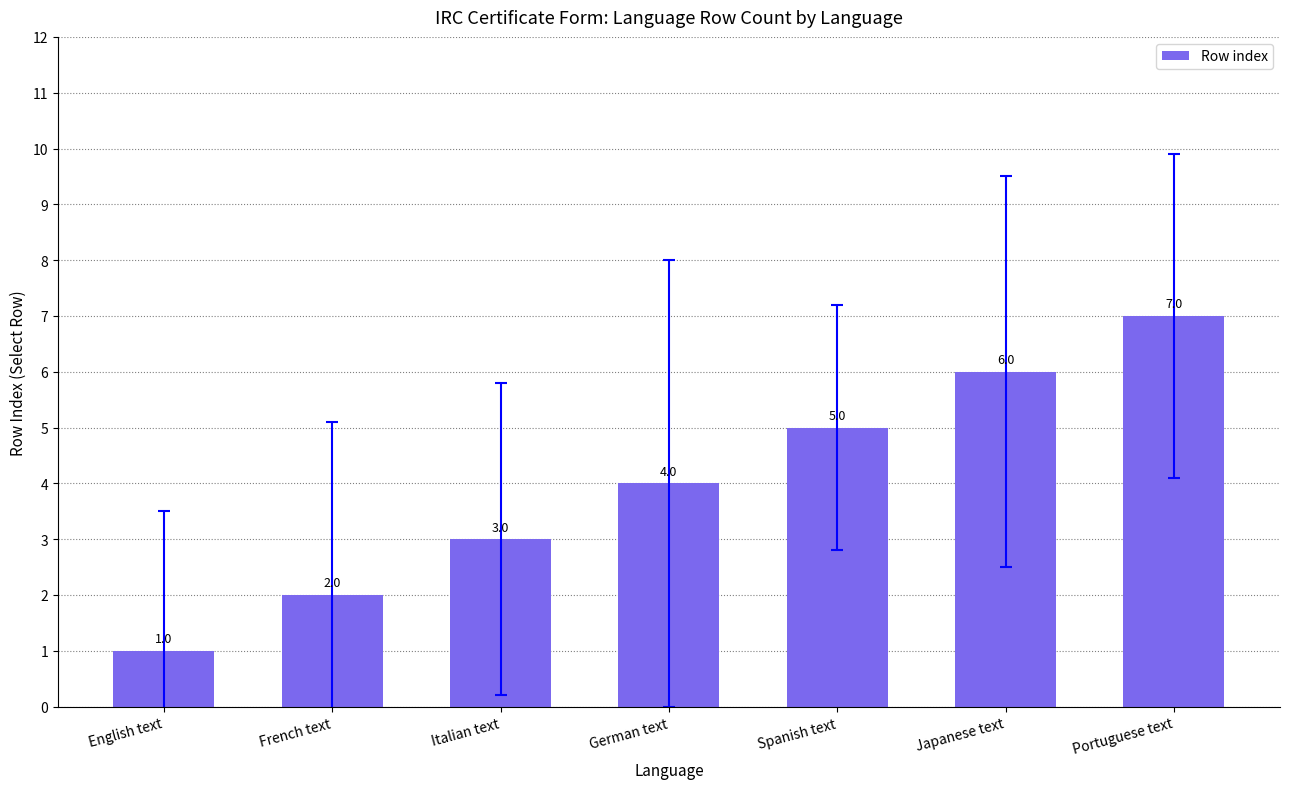

Does the chart contain stacked bars?

No